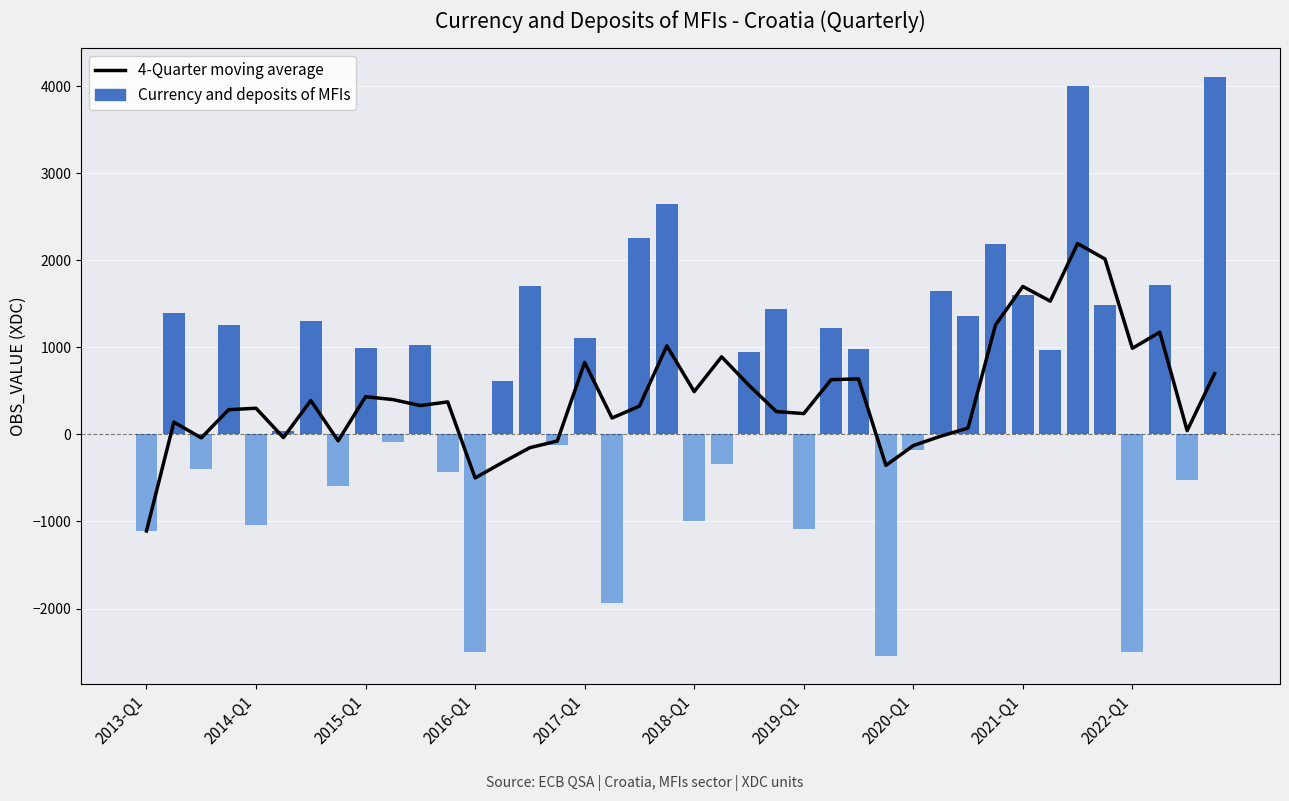

How many data points in 4-Quarter moving average are less than 330?

20